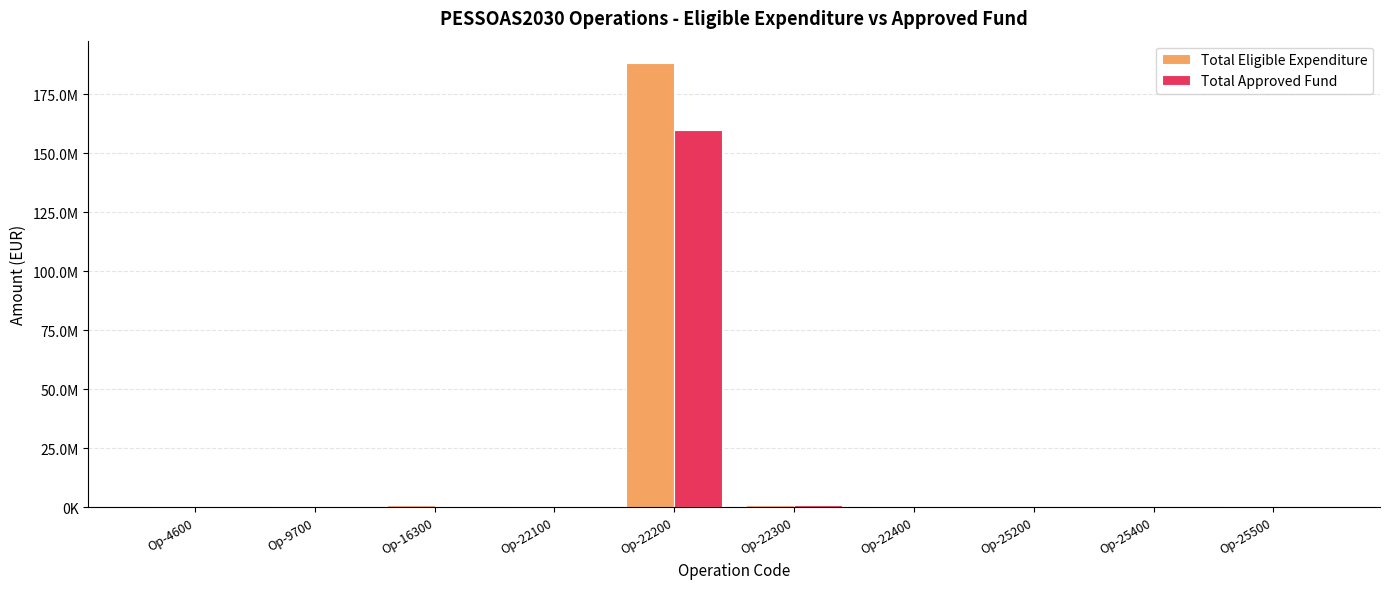

What are all the series names shown in the legend?

Total Eligible Expenditure, Total Approved Fund